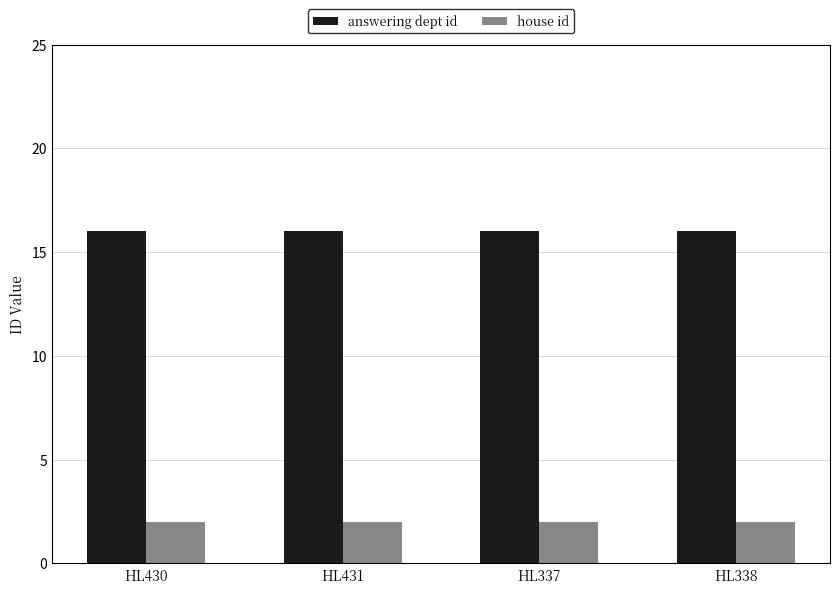

What is the total value across all series at HL431?

18